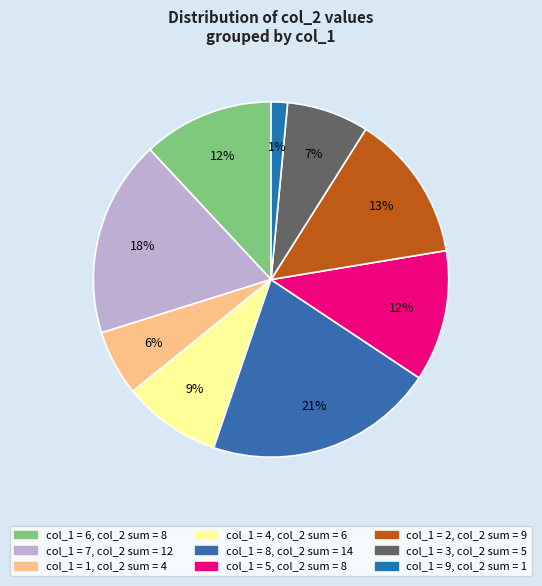

How many slices are in this pie chart?

9